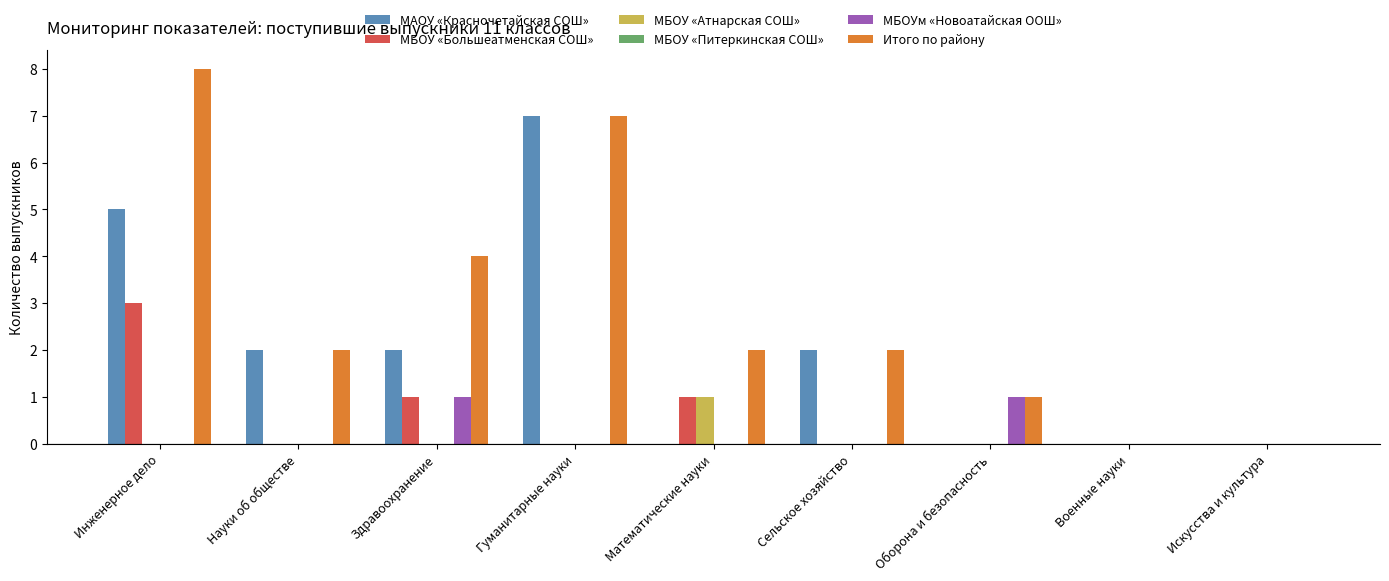

At which category is the sum across all series the highest?

Инженерное дело